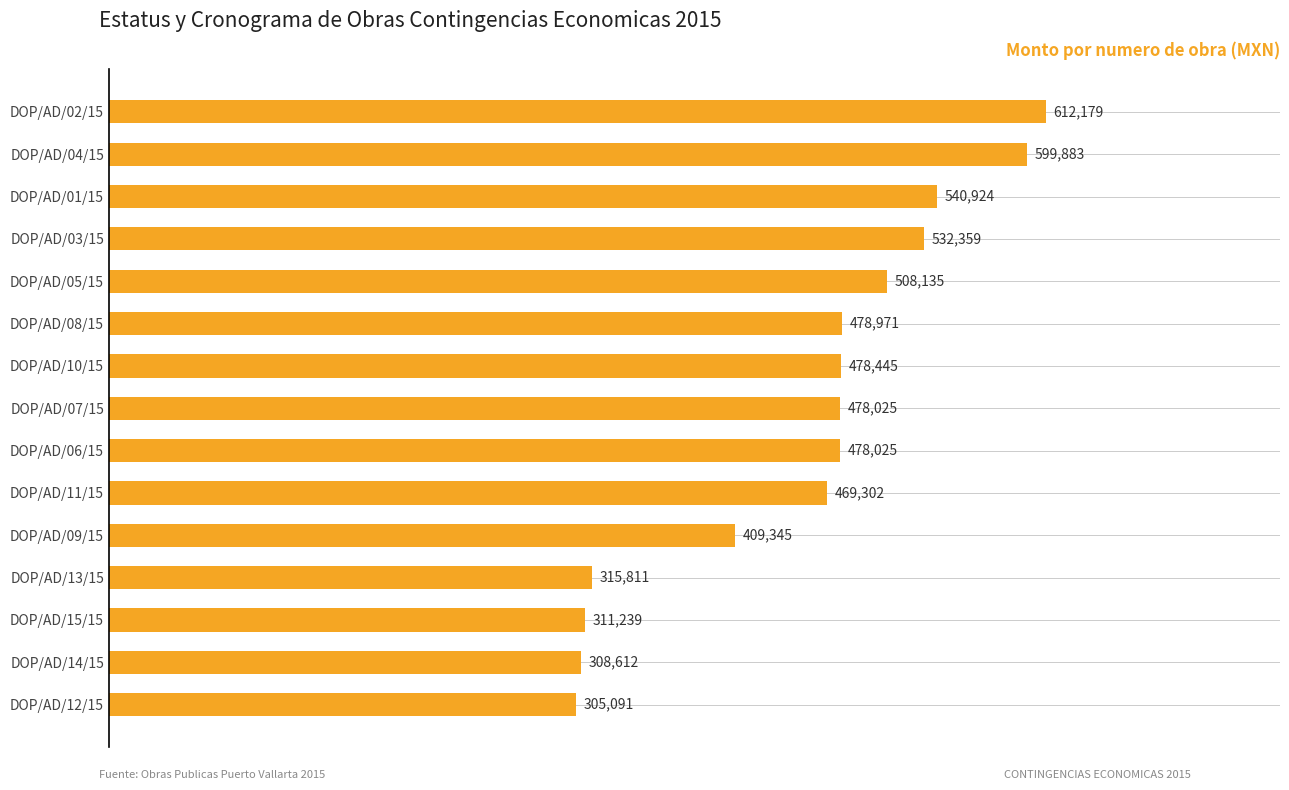

What is the minimum value shown in the chart?

305091.0